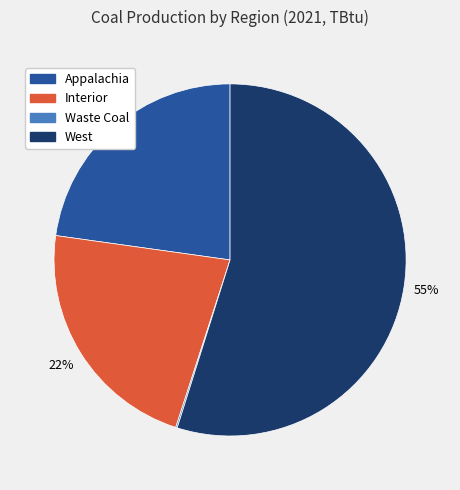

To the nearest percent, what is the average slice percentage?

25%